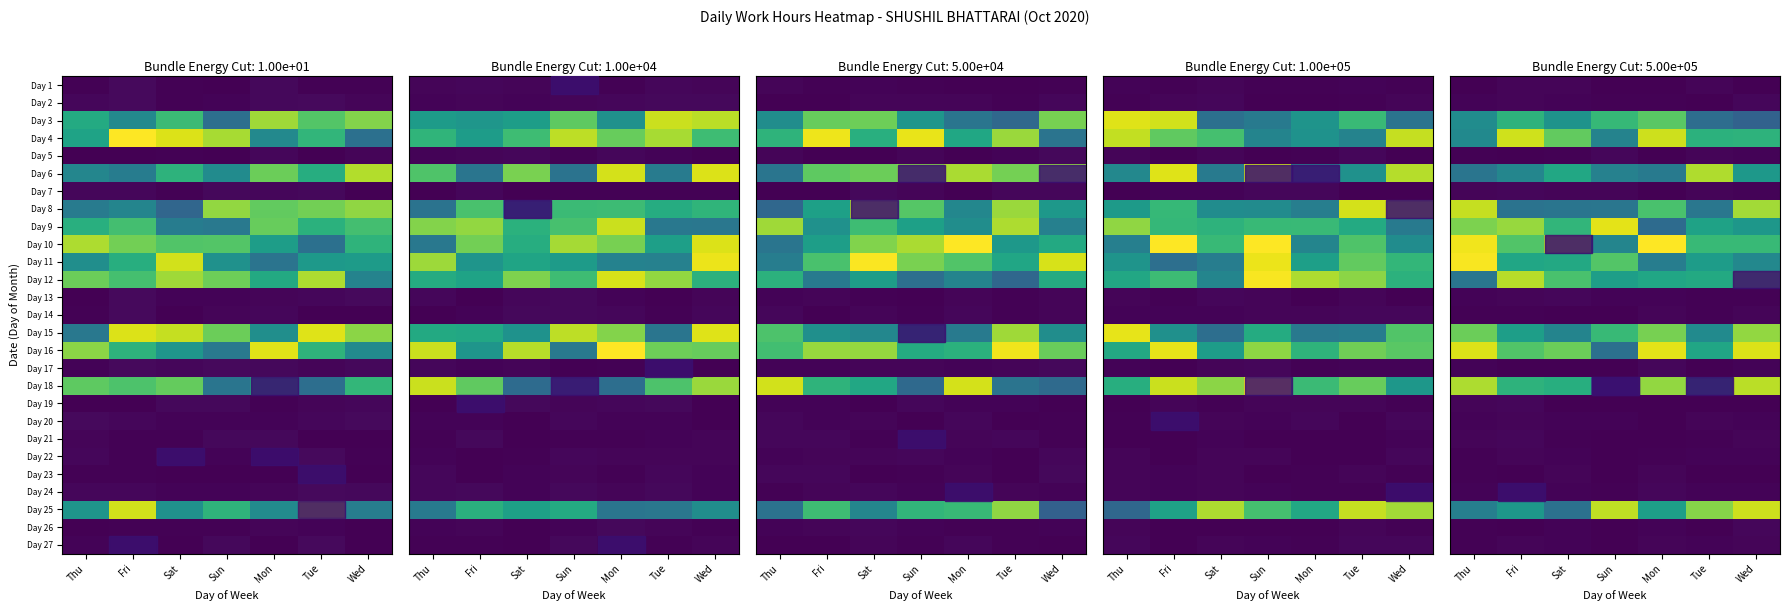

Between Fri and Mon, which is larger?

Fri